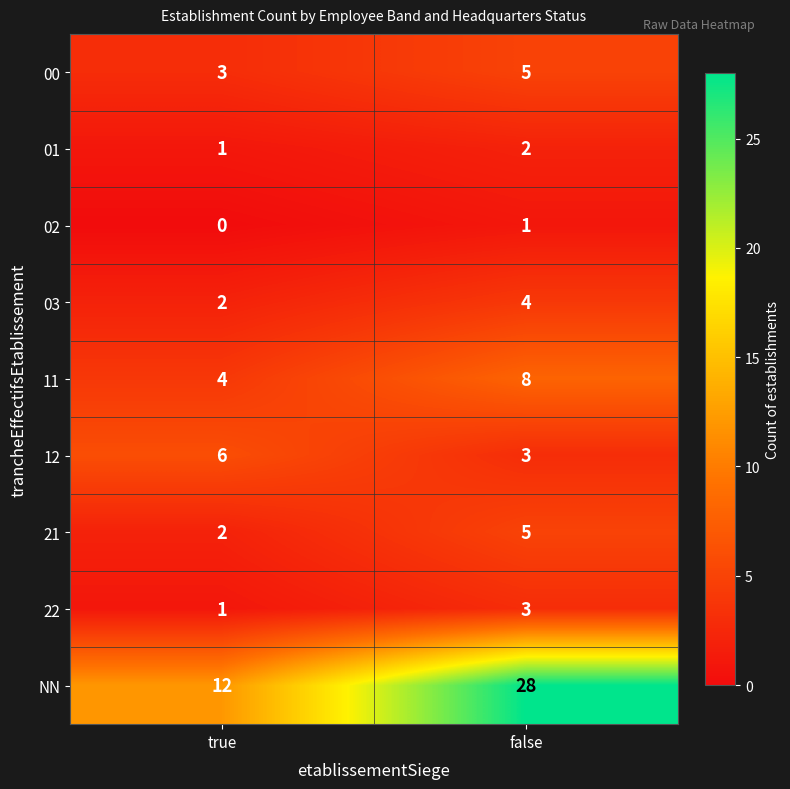

Reading left to right, extract all data points from this chart.

00: true=3	false=5
01: true=1	false=2
02: true=0	false=1
03: true=2	false=4
11: true=4	false=8
12: true=6	false=3
21: true=2	false=5
22: true=1	false=3
NN: true=12	false=28